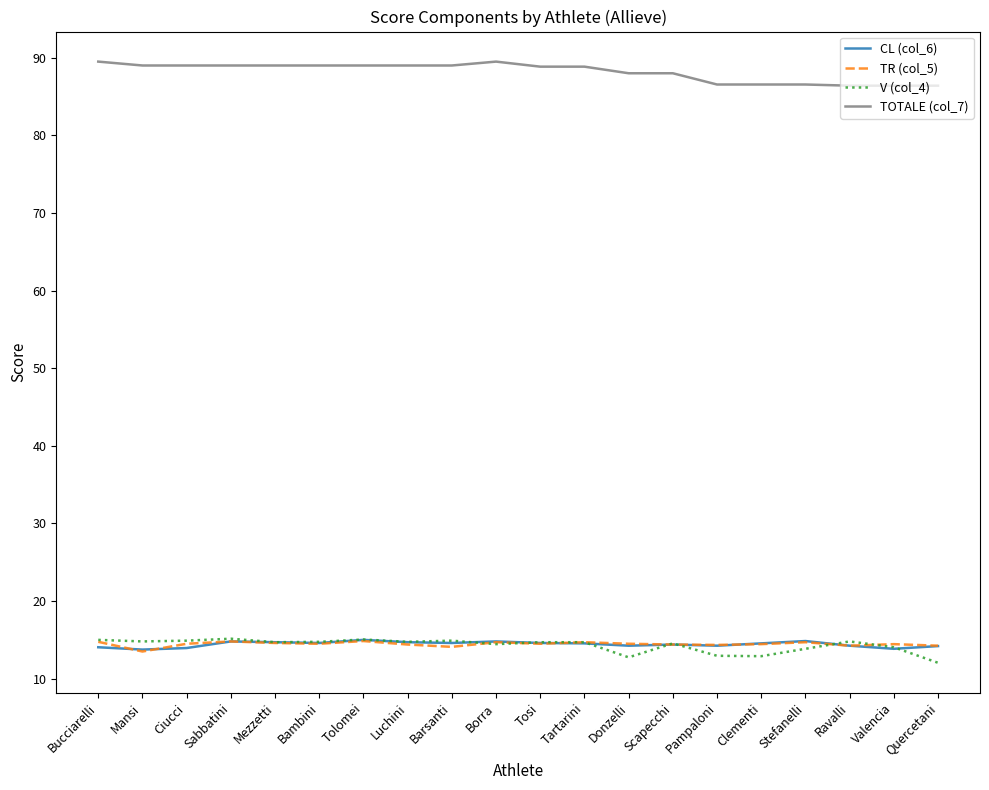

What is the minimum value shown in the chart?

12.1